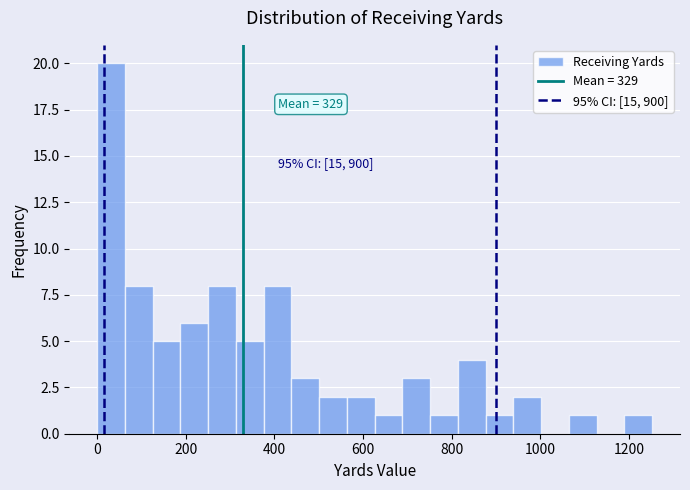

Around what value on the x-axis is the tallest bar? Give the approximate position of its centre, as read against the axis.

40